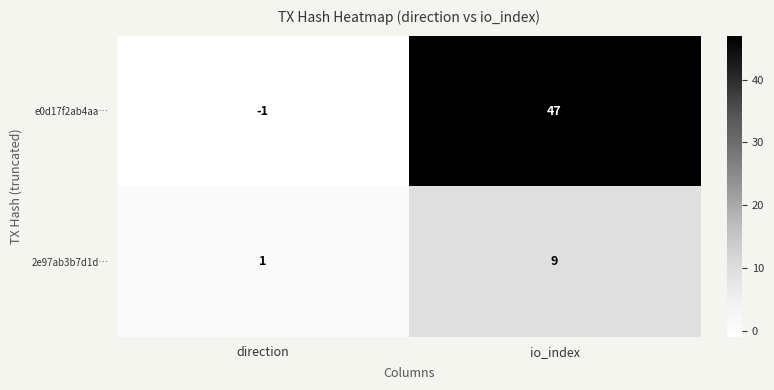

What is the average value of the 2e97ab3b7d1d… series?

5